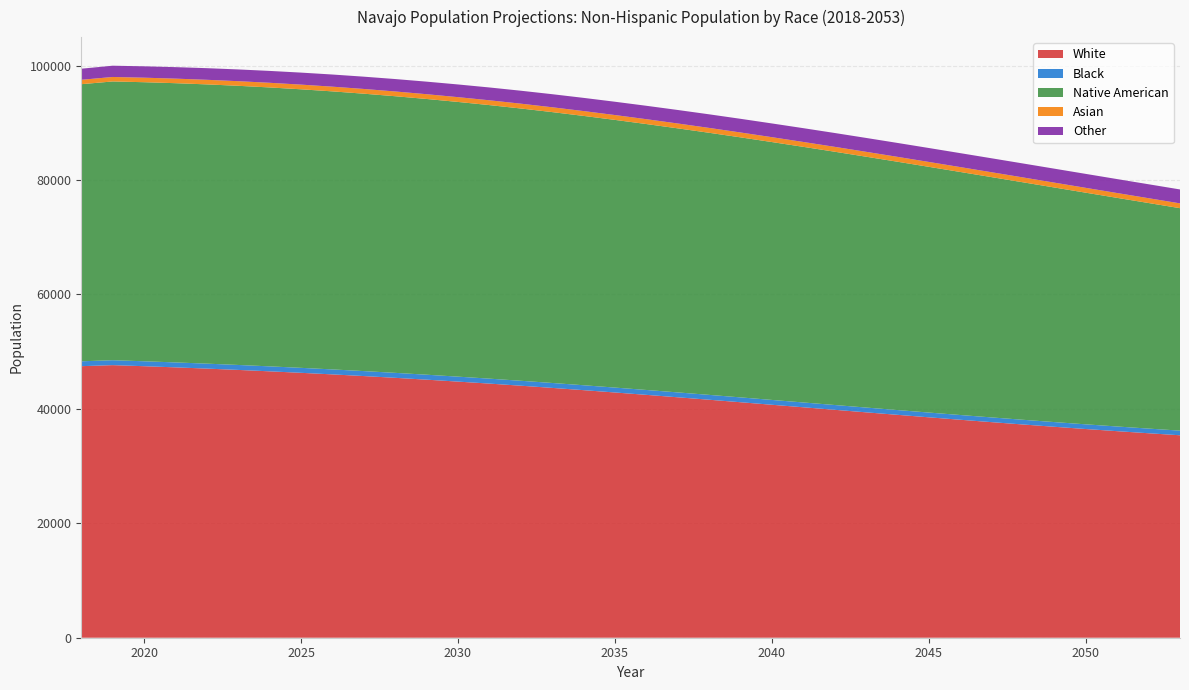

Reading left to right, list all the values displayed in this chart.

White: 47464.5	47647.2	47460.0	47257.3	47041.6	46809.9	46564.0	46304.3	46029.0	45737.2	45429.3	45106.4	44768.9	44420.2	44052.6	43668.7	43273.2	42866.9	42452.0	42028.1	41599.2	41162.8	40720.7	40280.0	39839.0	39397.4	38961.0	38527.3	38099.7	37681.0	37271.3	36870.3	36479.9	36103.9	35740.9	35386.9
Black: 853.2	861.5	863.5	865.2	866.6	867.8	868.7	869.4	869.7	869.6	869.1	868.1	866.9	865.5	863.8	861.9	859.6	857.3	855.0	852.5	850.0	847.4	844.8	842.2	839.6	837.0	834.3	831.8	829.3	827.0	824.5	822.1	819.6	817.0	814.5	811.9
Native American: 48435.8	48724.6	48777.4	48806.6	48811.9	48793.9	48753.3	48688.0	48599.2	48487.4	48352.8	48195.6	48016.0	47814.6	47591.2	47346.1	47078.0	46789.2	46481.1	46155.5	45812.4	45451.9	45074.4	44681.1	44272.0	43846.5	43405.6	42950.6	42481.9	42001.3	41508.3	41003.4	40487.2	39961.4	39426.6	38883.9
Asian: 769.9	782.8	790.2	796.8	802.9	808.5	813.8	818.5	823.0	827.2	831.0	834.4	837.6	840.4	843.0	845.0	846.6	848.0	849.3	850.3	851.4	852.2	852.9	853.6	854.0	854.3	854.4	854.1	853.6	852.5	851.1	849.5	847.4	845.1	842.5	839.6
Other: 1936.7	1969.1	1989.2	2009.9	2031.4	2053.7	2076.5	2100.0	2124.0	2148.2	2172.2	2195.9	2219.3	2242.1	2264.4	2285.8	2306.4	2326.0	2344.3	2361.3	2376.7	2390.2	2401.9	2412.0	2420.3	2427.0	2432.0	2435.8	2438.4	2440.1	2440.8	2440.7	2439.9	2438.5	2436.7	2434.4